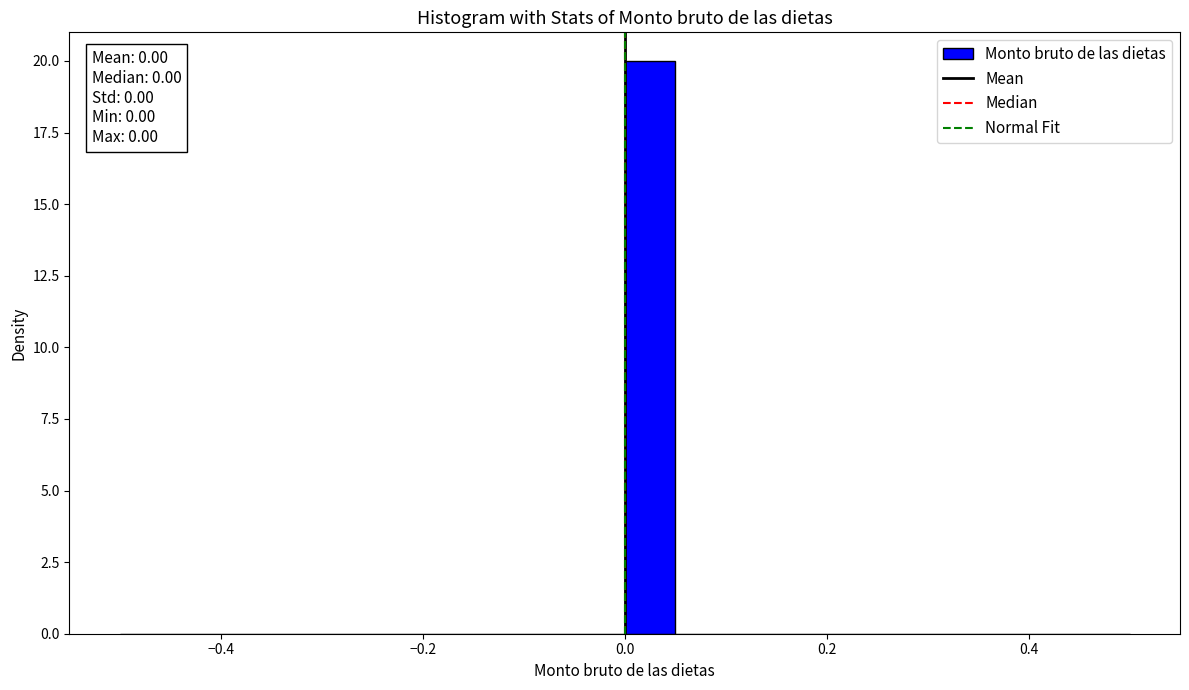

Read against the x-axis, roughly where is the centre of the tallest bar?

0.02